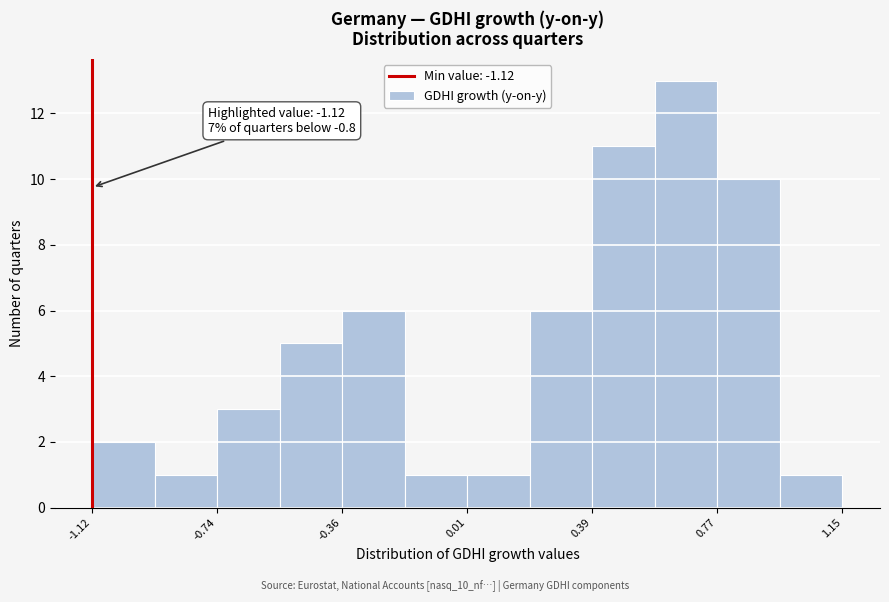

Around what value on the x-axis is the tallest bar? Give the approximate position of its centre, as read against the axis.

0.70